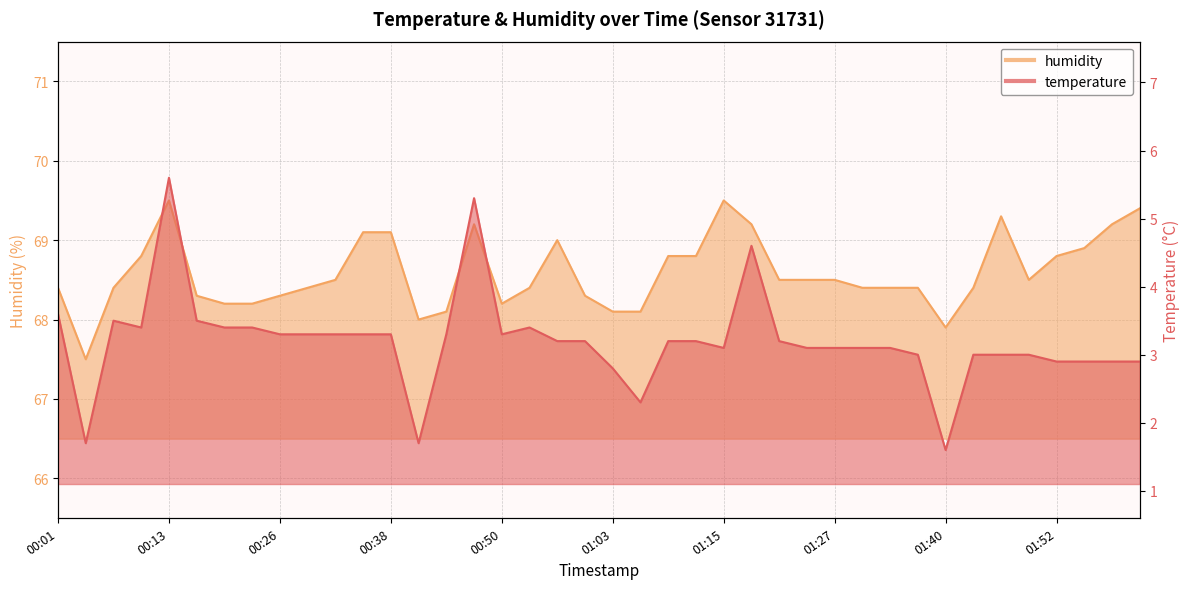

Which series has the widest spread of values?

temperature